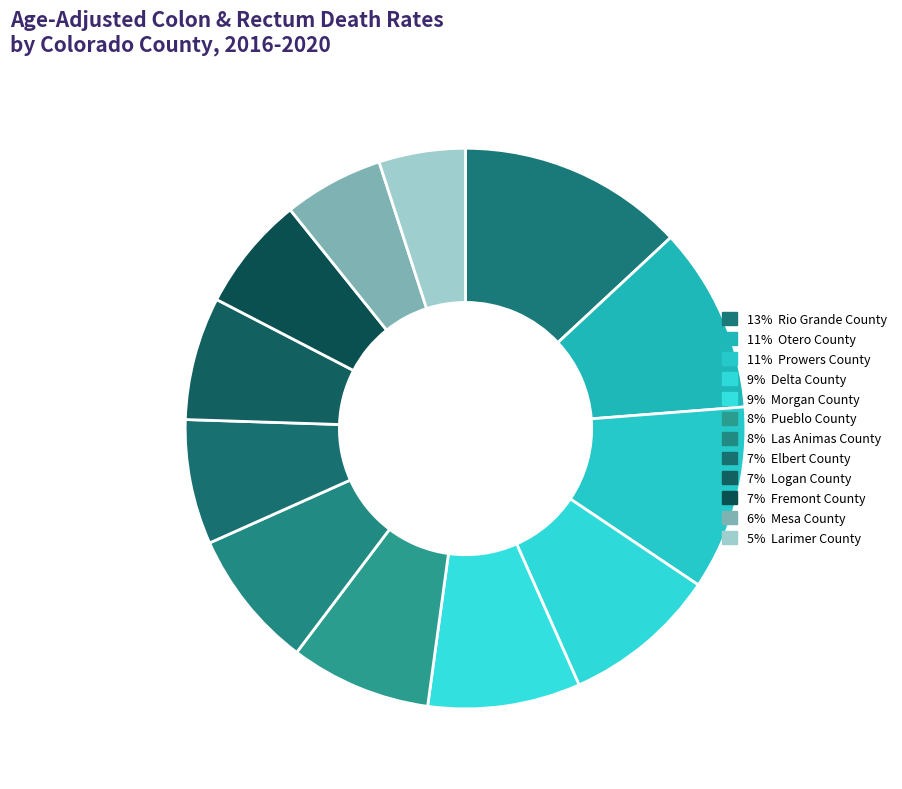

How many slices are in this pie chart?

12